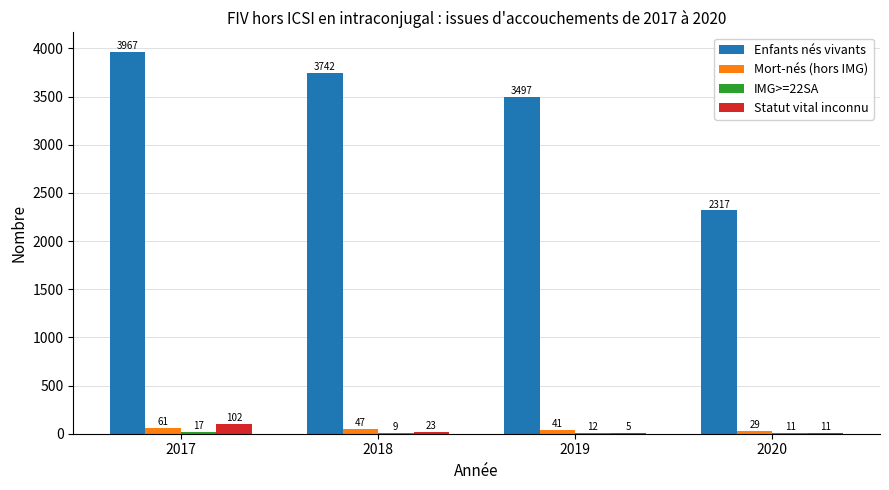

What is the sum of all Enfants nés vivants values?

13523